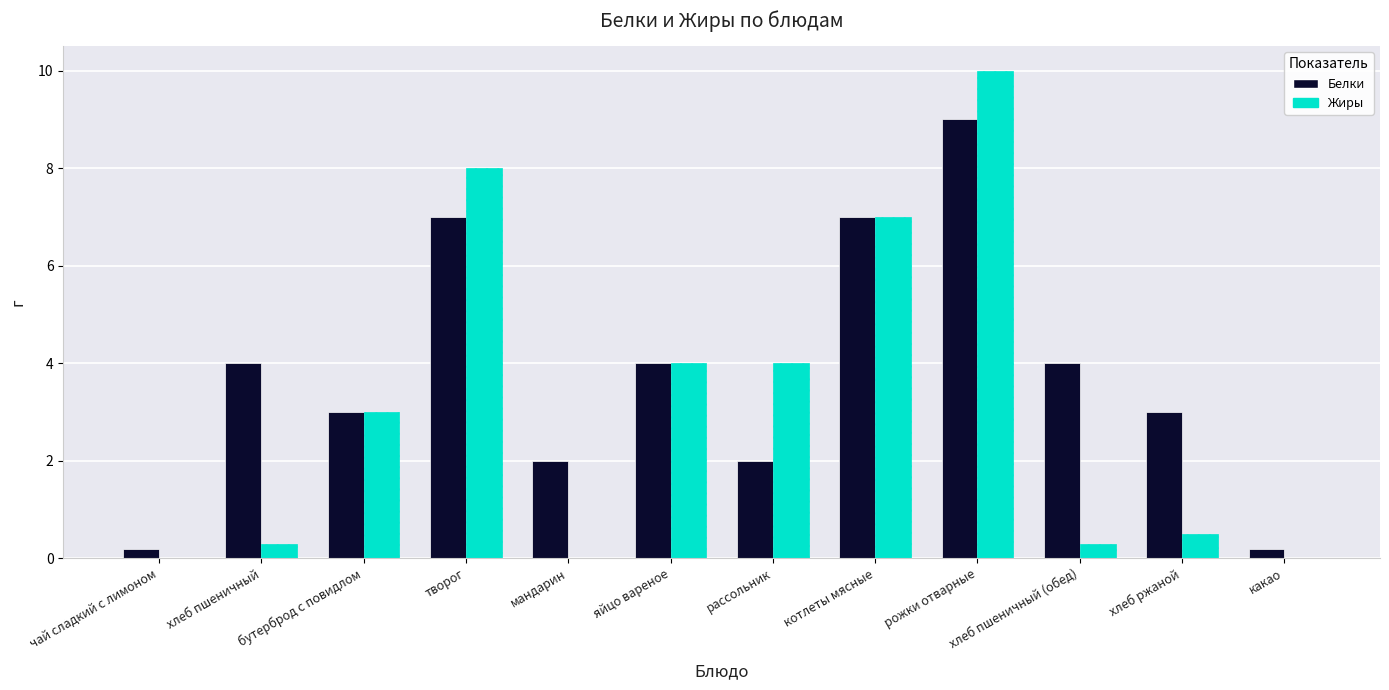

What is the sum of the Жиры values at творог and рожки отварные?

18.0